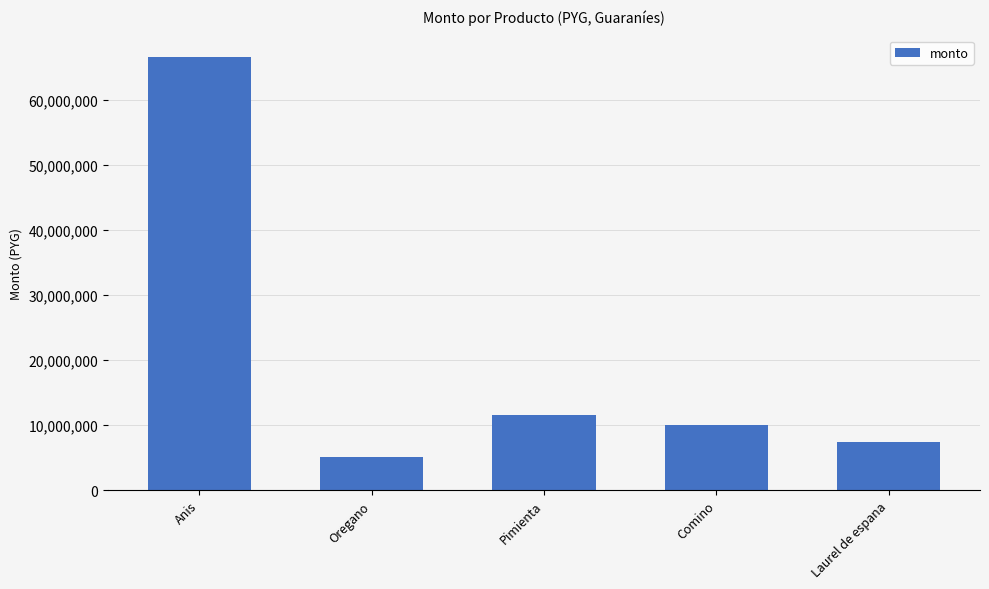

What is the label of the 4th bar from the right?

Oregano